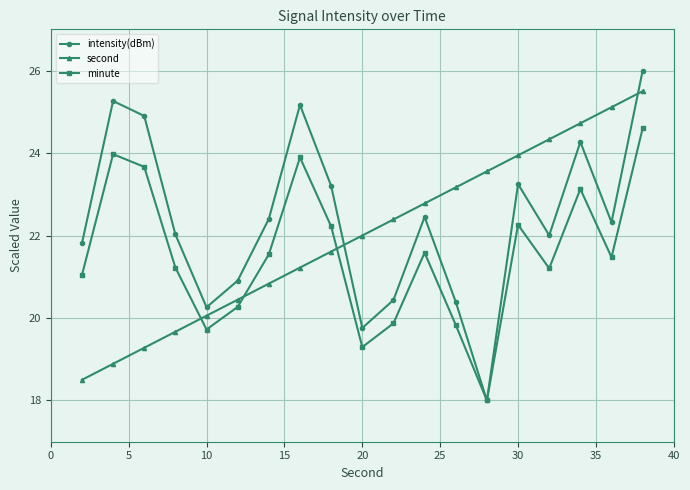

Which series ends up on top after the final intersection of second and minute?

second